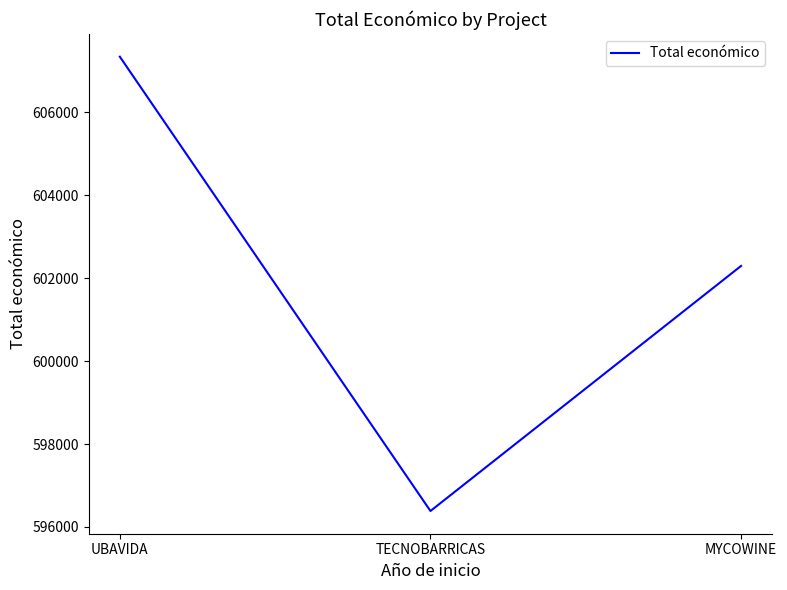

Reading left to right, extract all data points from this chart.

UBAVIDA=607342.0	TECNOBARRICAS=596384.0	MYCOWINE=602295.4